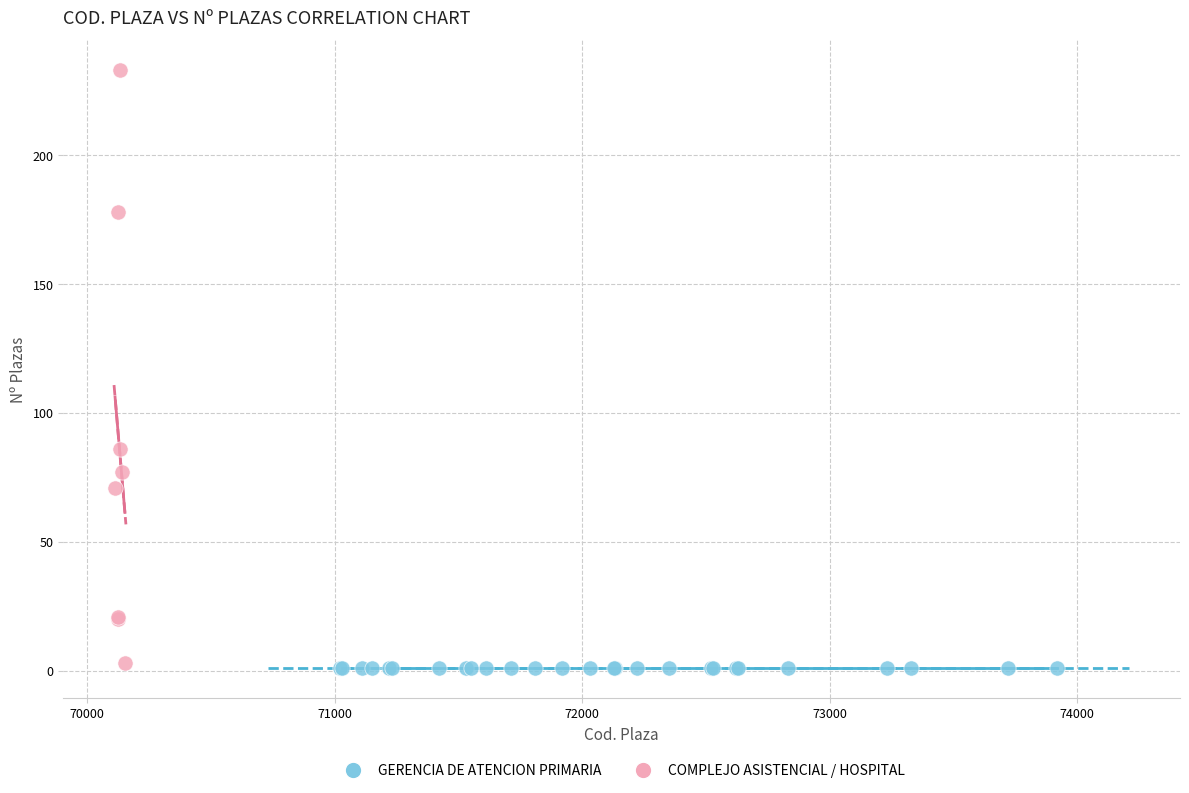

Which series reaches the maximum Y coordinate?

COMPLEJO ASISTENCIAL / HOSPITAL